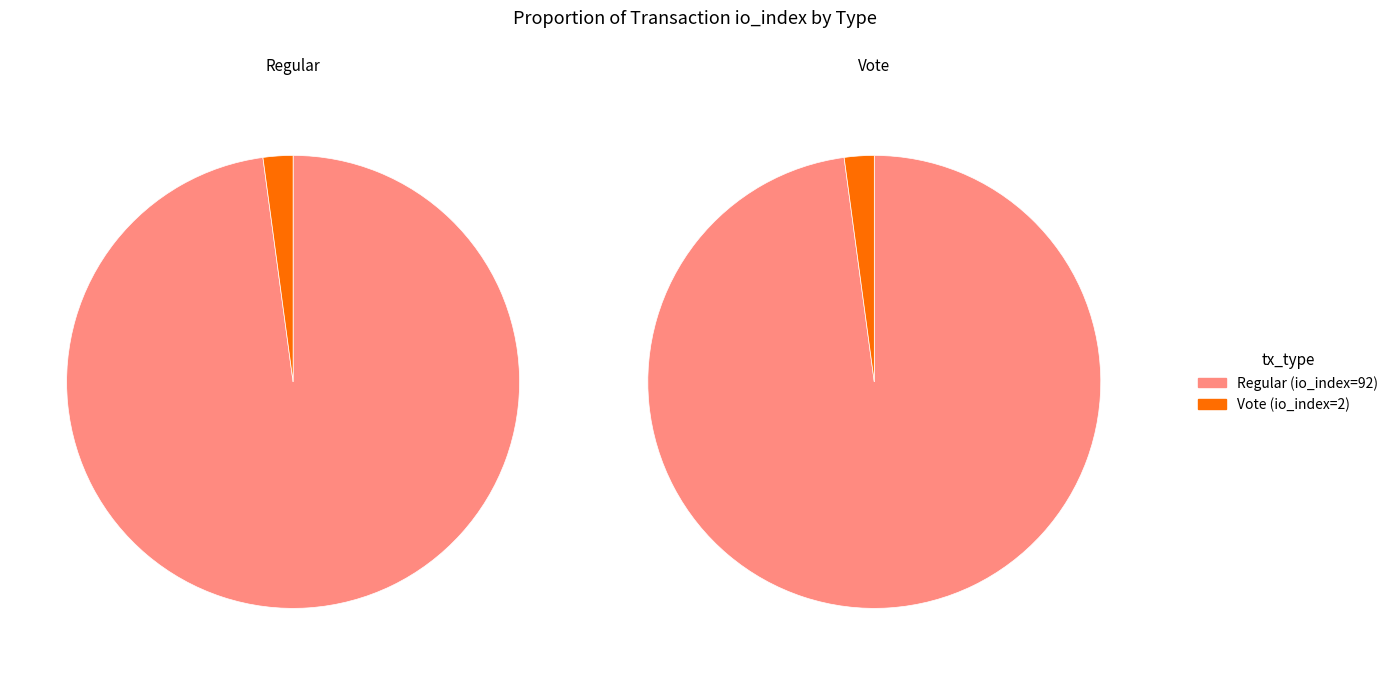

To the nearest percent, what is the average slice percentage?

50%